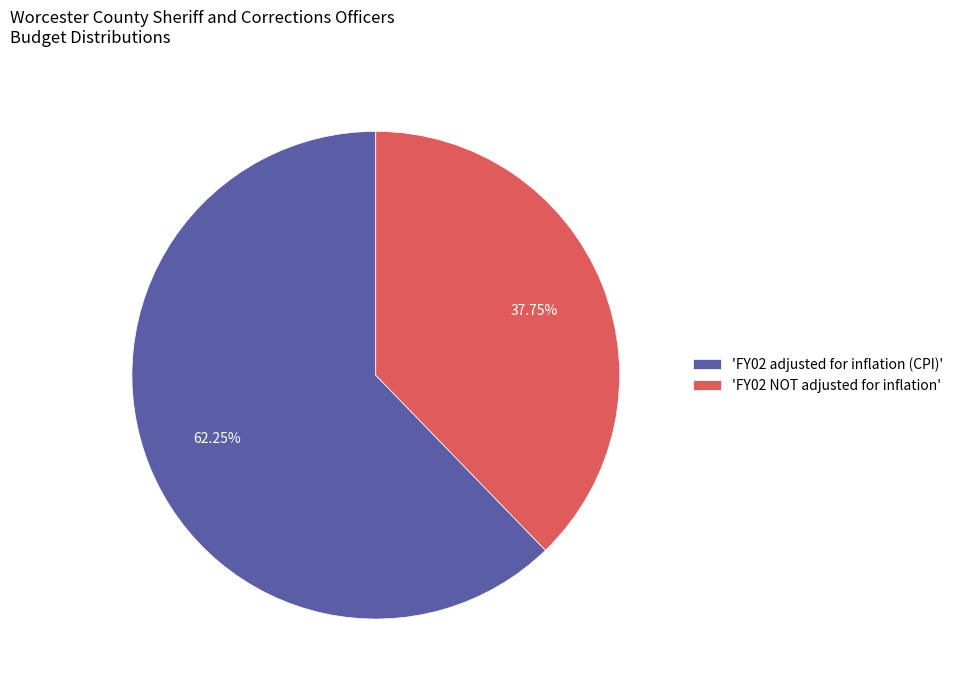

To the nearest percent, what is the average slice percentage?

50%